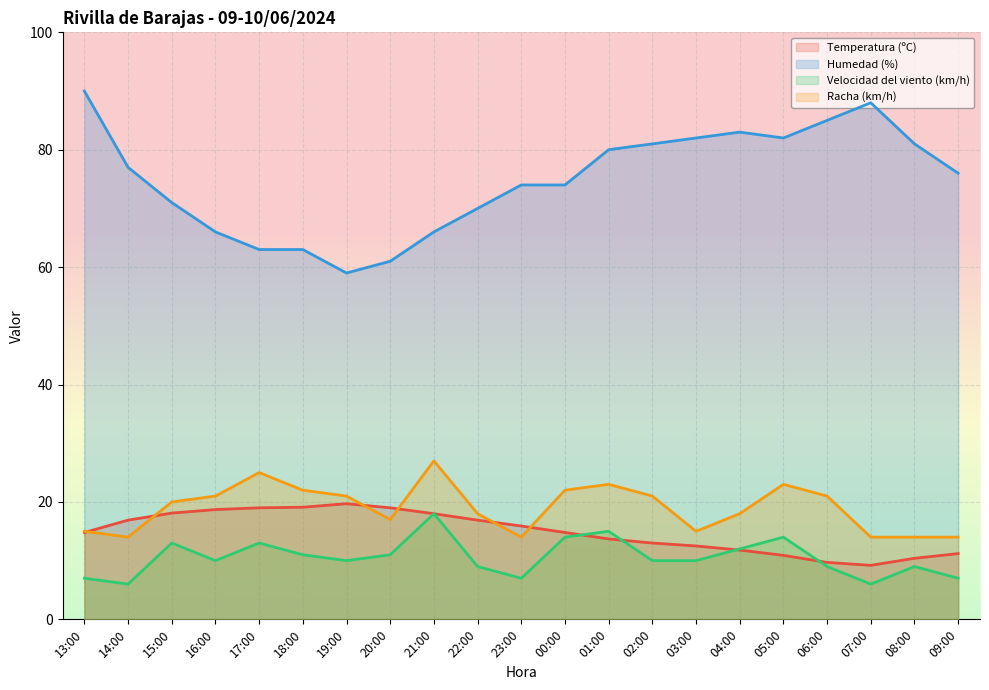

The Temperatura (ºC) series shows 7.2 at 08:00. True or false?

False